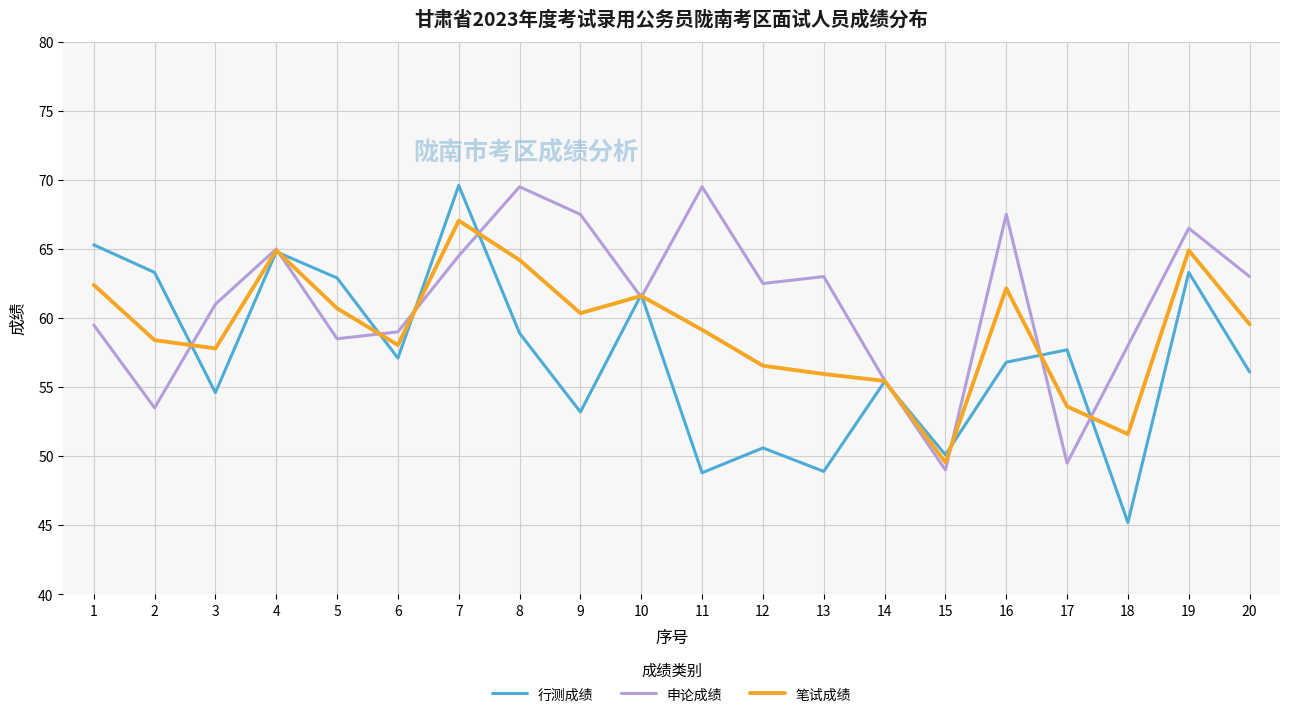

Is it true that 笔试成绩 equals 84.6 at 10?

False